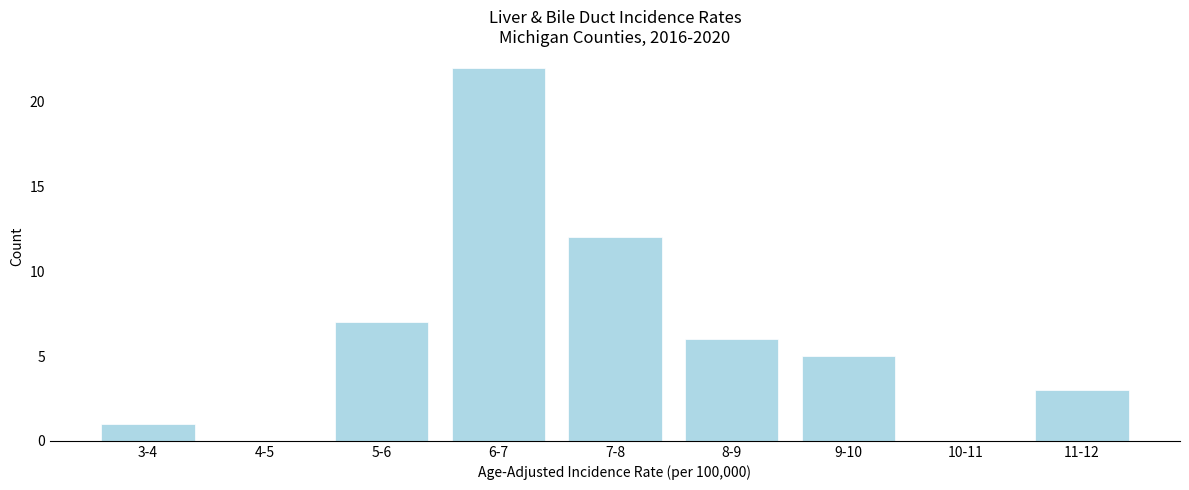

Reading left to right, transcribe all the data shown in this chart.

3-4=1	4-5=0	5-6=7	6-7=22	7-8=12	8-9=6	9-10=5	10-11=0	11-12=3